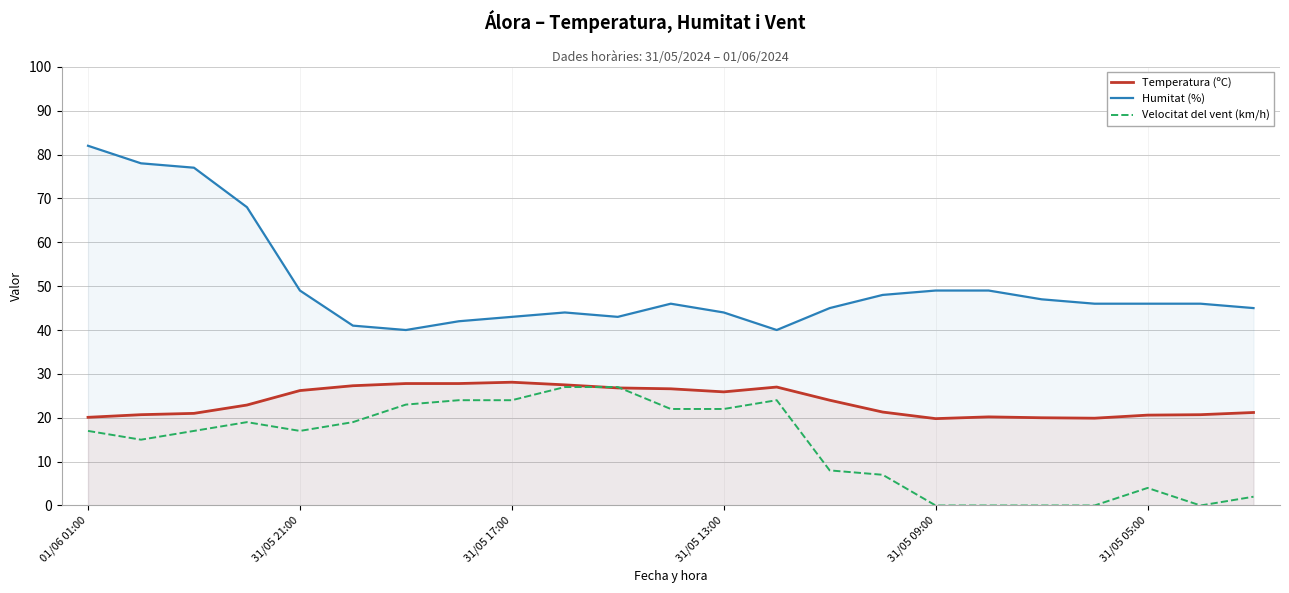

Rank the series by their average value, from highest to lowest.

Humitat (%), Temperatura (ºC), Velocitat del vent (km/h)